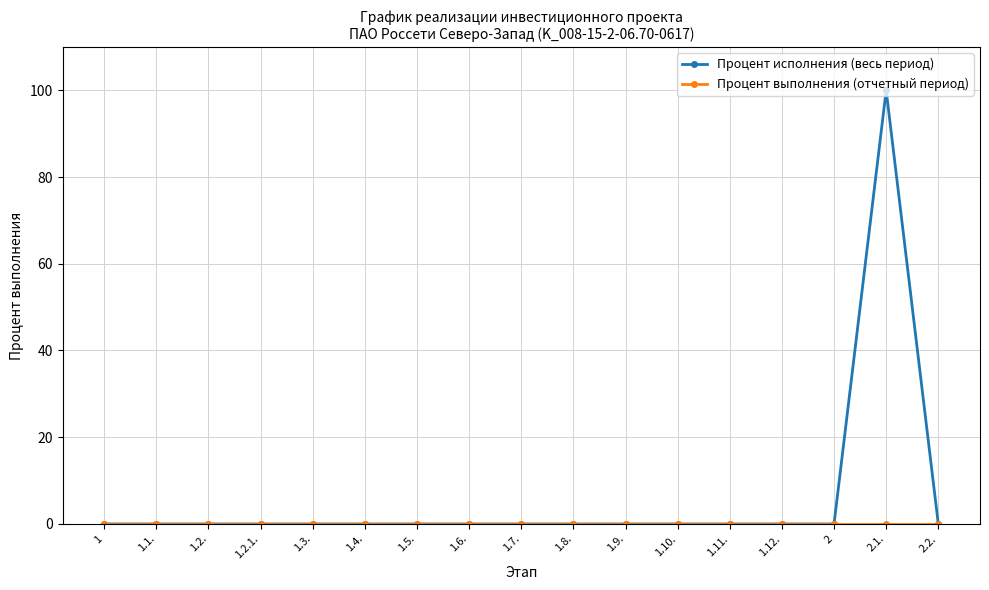

Is this an area chart (filled region under the line)?

No